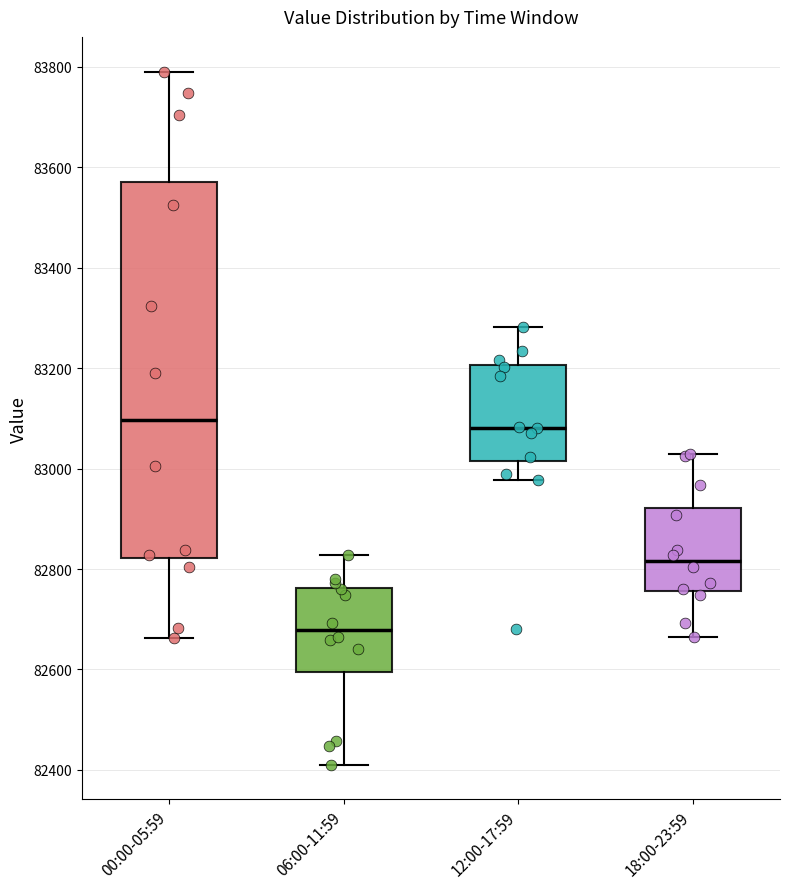

Reading left to right, read every box against the y-axis: the position of its median line, the range the box covers, and the ends of its whiskers. The values are not printed on the chart, so give them approximately, as read against the axis.

00:00-05:59: median 83100, box 82820 to 83580, whiskers 82660 to 83800
06:00-11:59: median 82680, box 82600 to 82760, whiskers 82420 to 82820
12:00-17:59: median 83080, box 83020 to 83200, whiskers 82980 to 83280
18:00-23:59: median 82820, box 82760 to 82920, whiskers 82660 to 83020